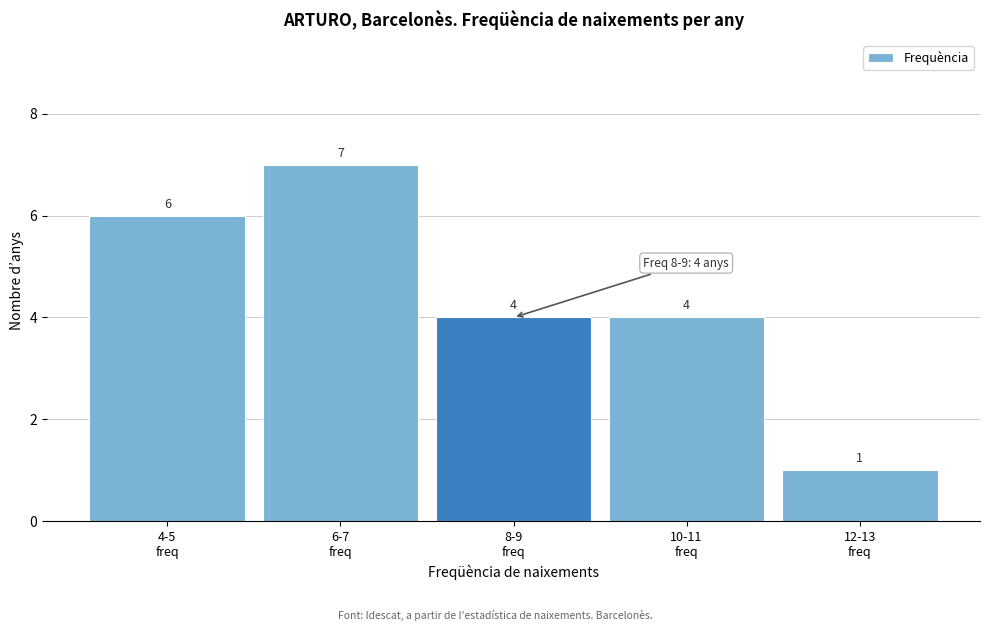

Reading left to right, list all the values displayed in this chart.

6	7	4	4	1